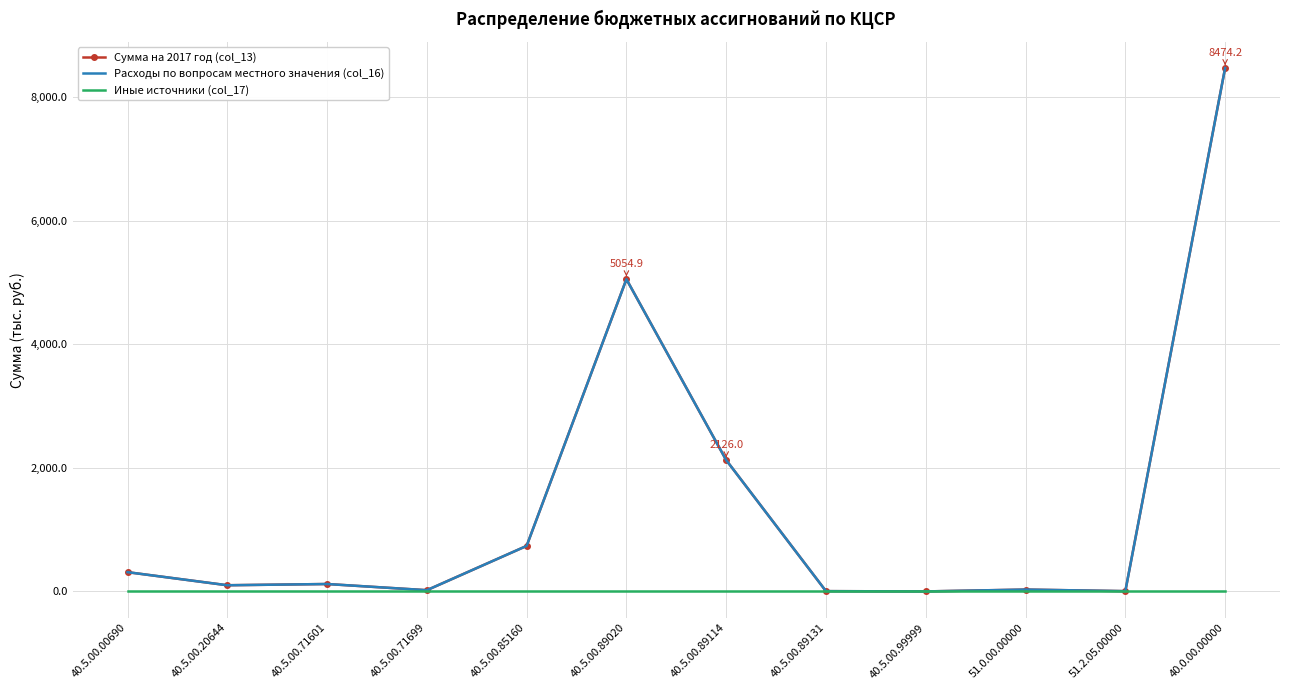

How many positive values does the Расходы по вопросам местного значения (col_16) series have?

11